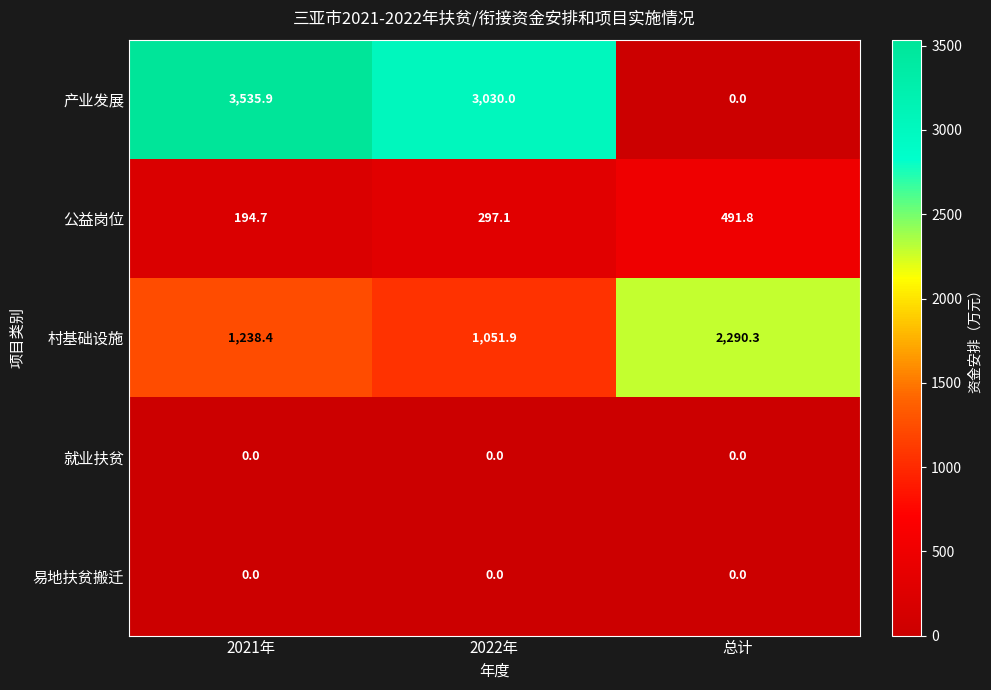

What is the maximum value for 产业发展?

3535.9